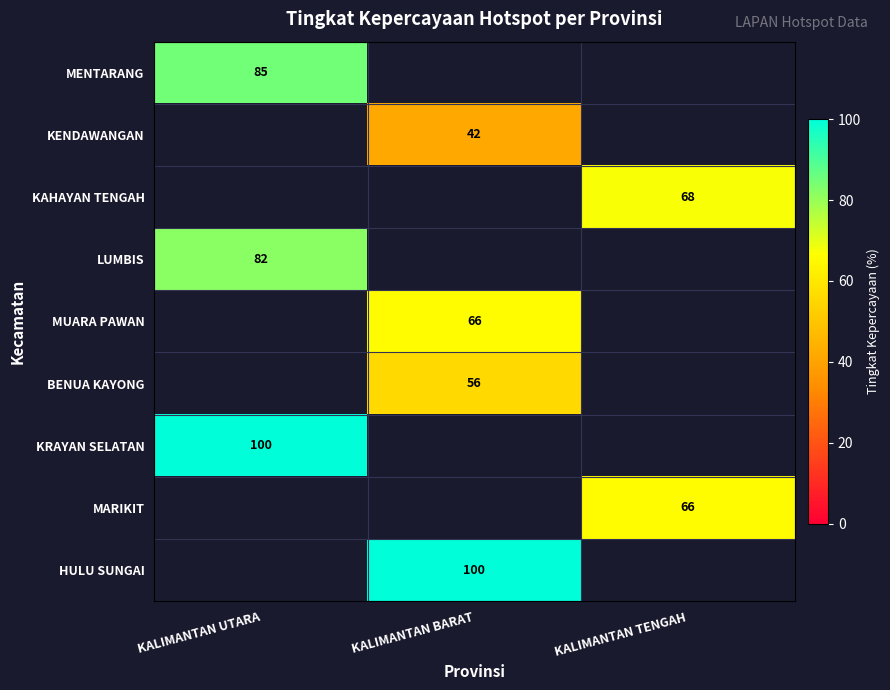

True or false: LUMBIS has a value of 82 at KALIMANTAN UTARA.

True